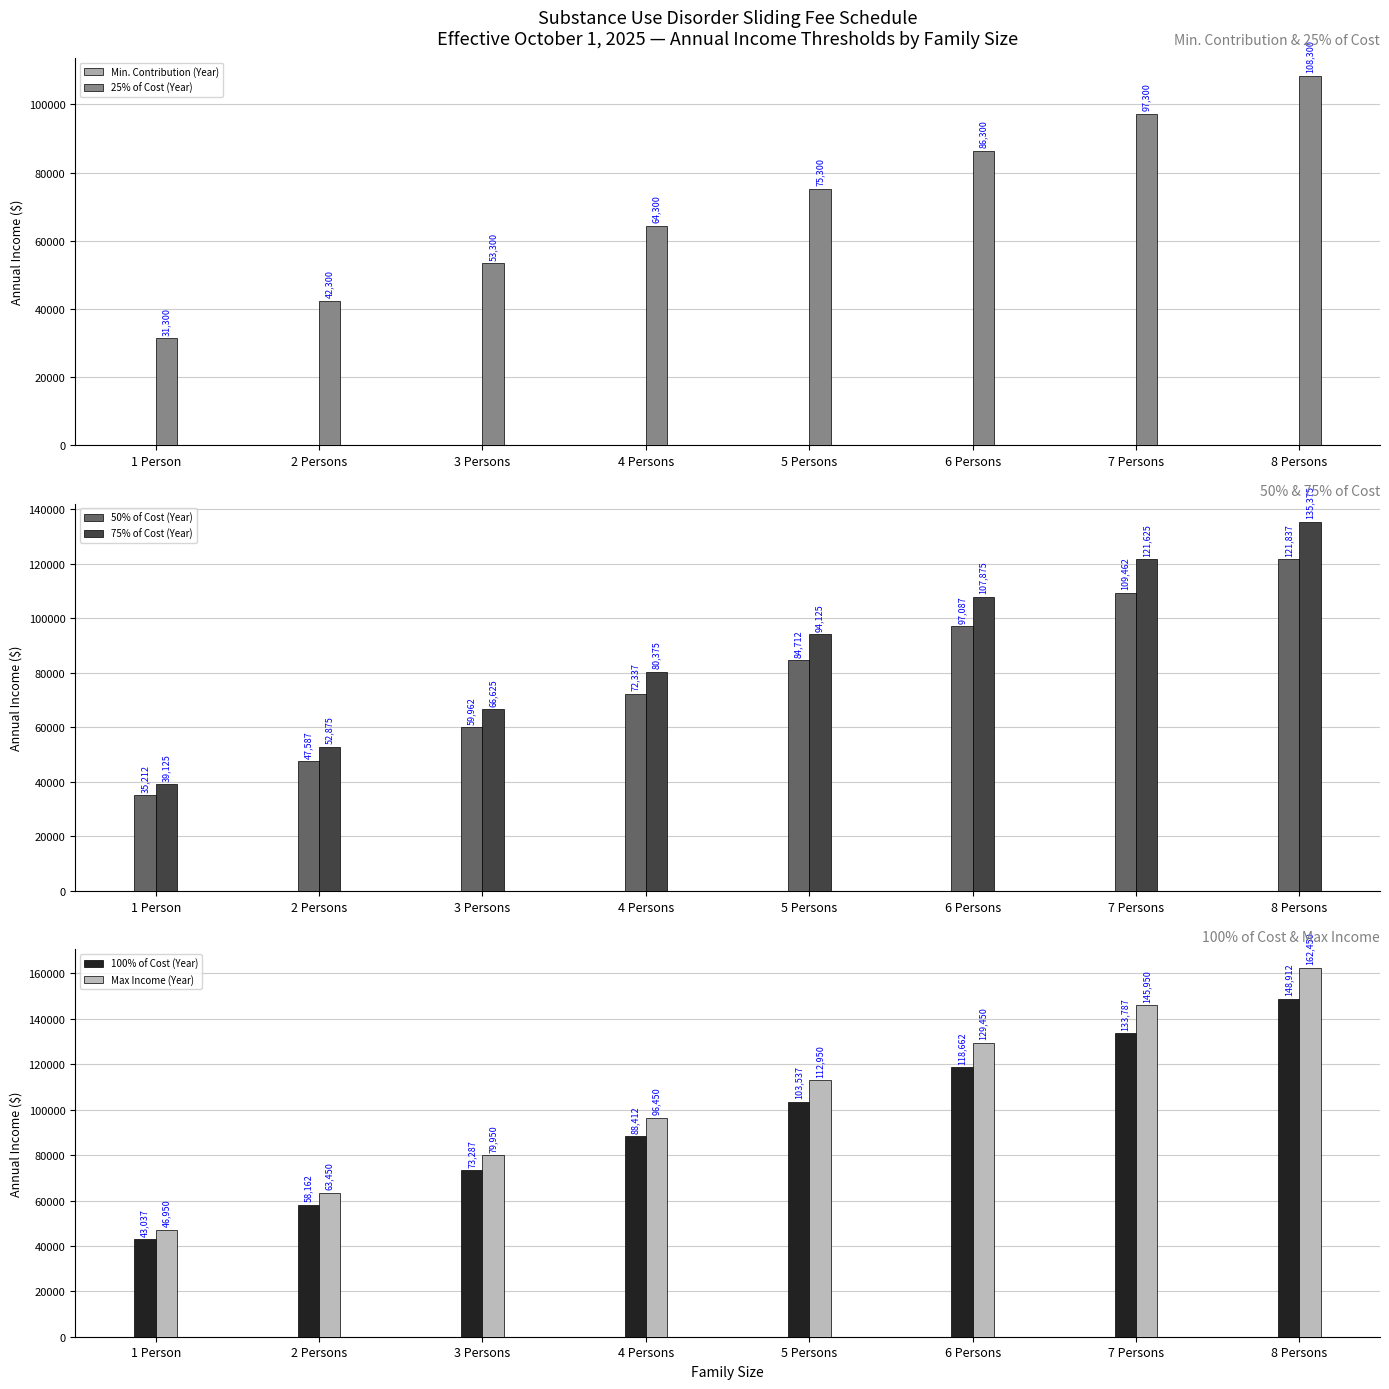

Between 8 Persons and 6 Persons, which is larger?

8 Persons